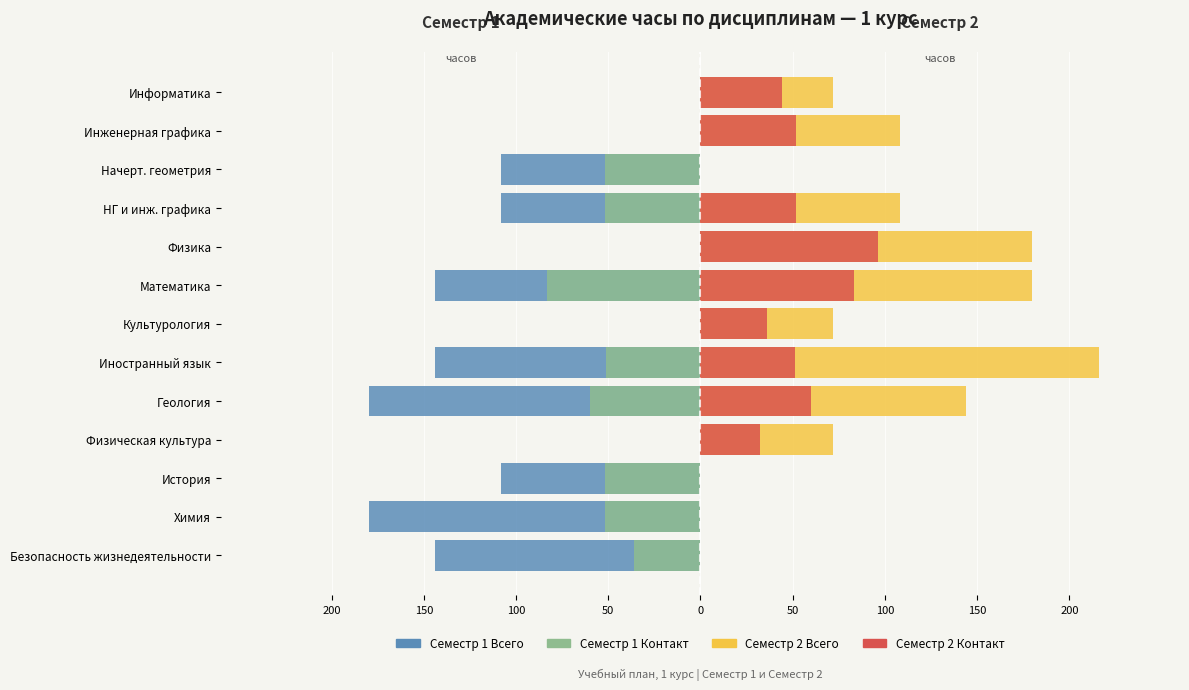

How many groups of bars are there?

13